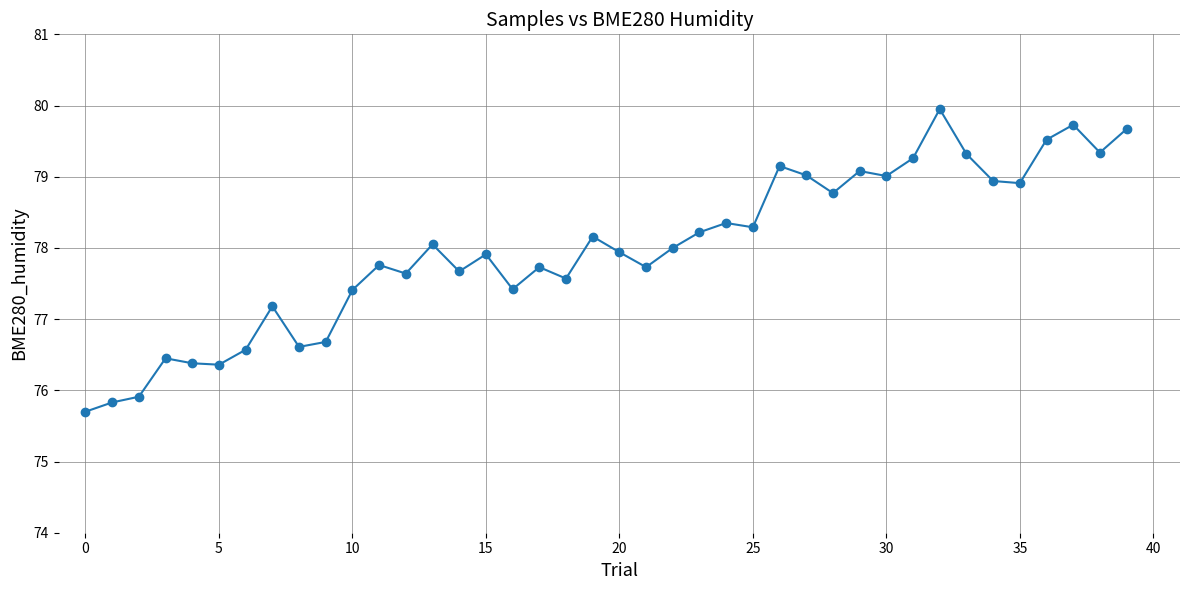

True or false: the data has more than 1 interior local peaks.

True